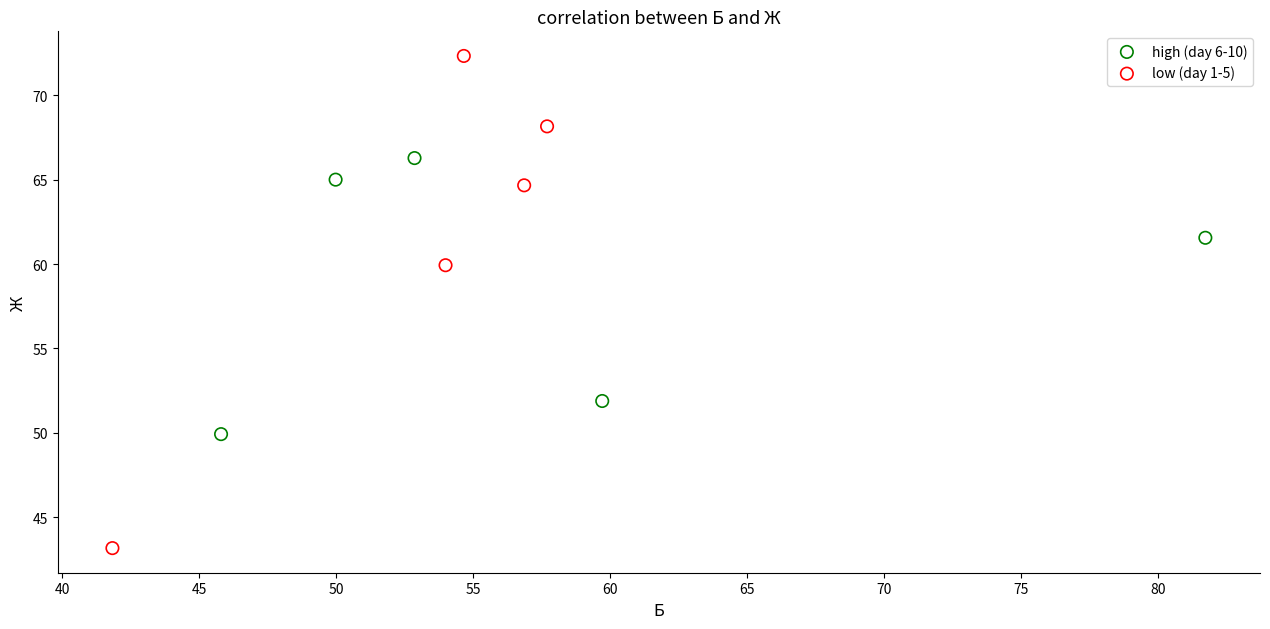

Which series reaches the maximum Y coordinate?

low (day 1-5)